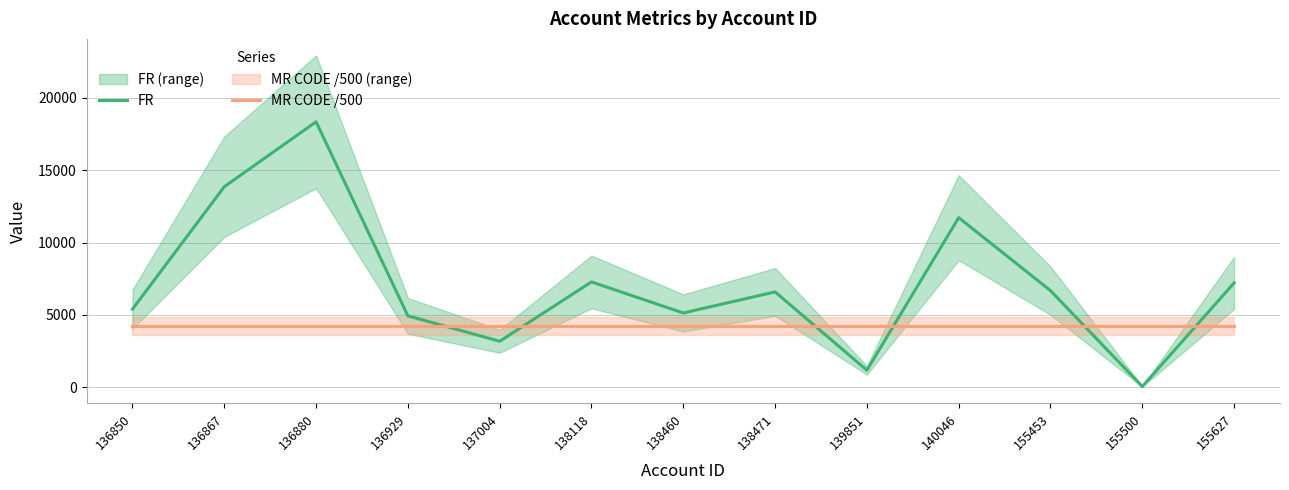

At 136850, list the series in order from smallest to largest.

MR CODE /500, FR